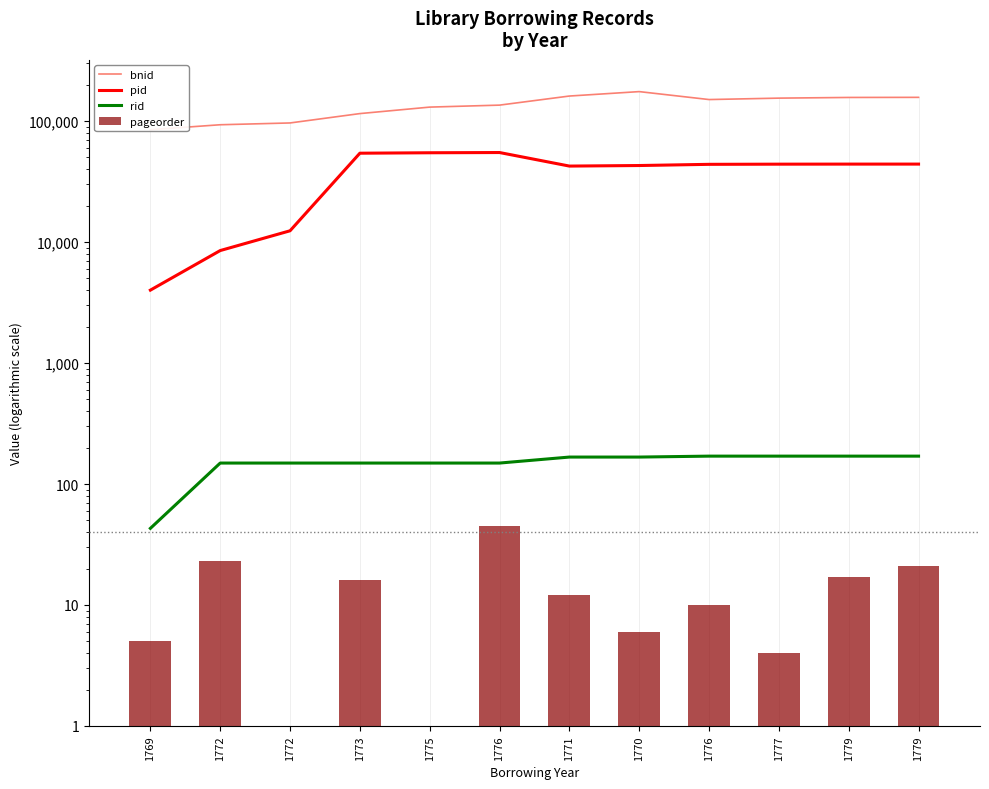

Where does the pid series first go above 44027?

1773